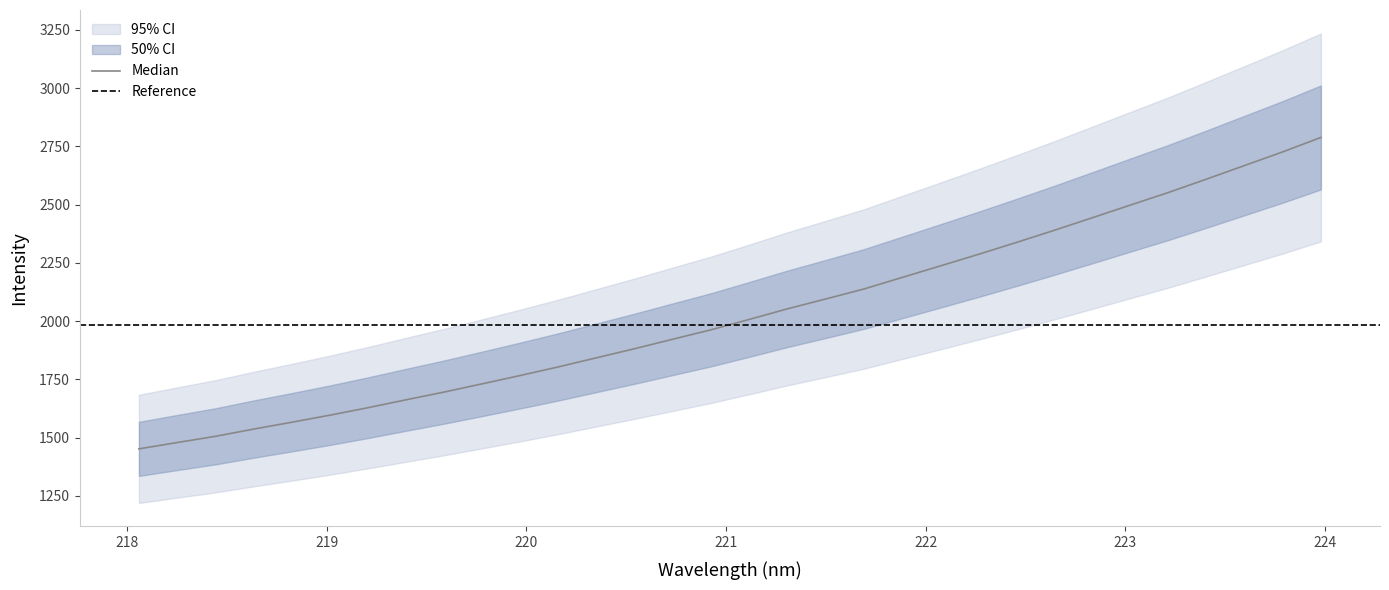

Read the value at 218.

1478.8